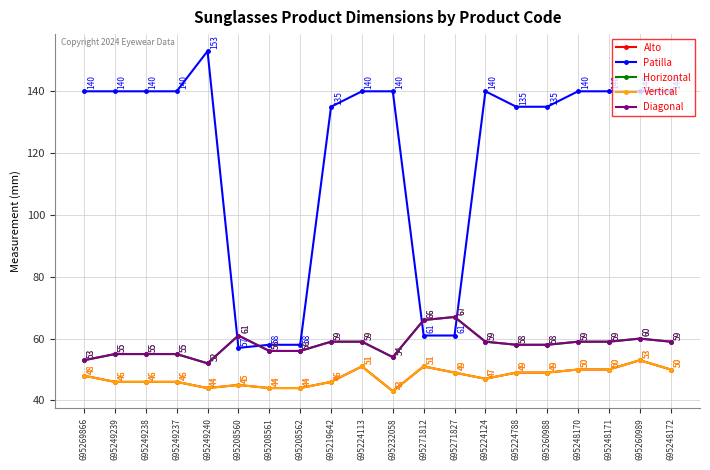

How many interior local peaks does the Patilla series have?

2